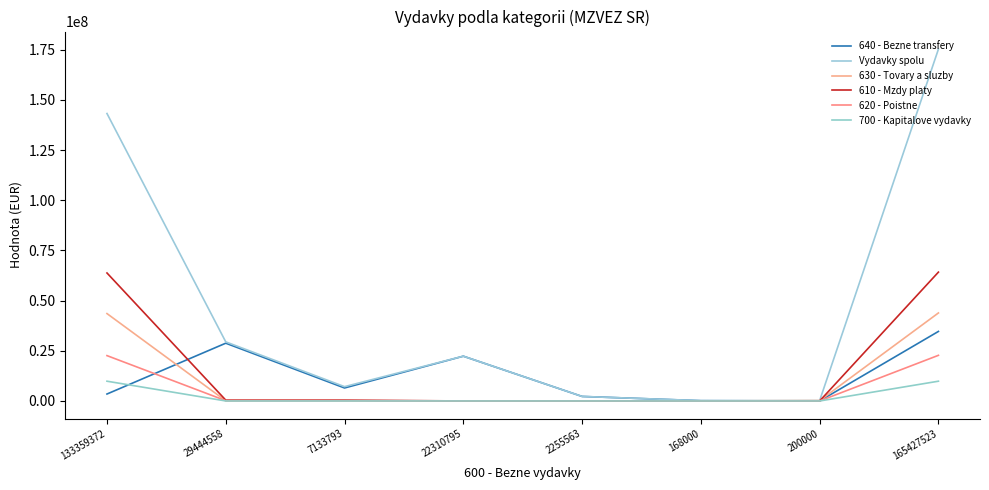

Reading left to right, list all the values displayed in this chart.

640 - Bezne transfery: 133359372=3462105	29444558=28784315	7133793=6473520	22310795=22310795	2255563=2255563	168000=145000	200000=0	165427523=34646983
Vydavky spolu: 133359372=143207930	29444558=29444588	7133793=7133793	22310795=22310795	2255563=2255563	168000=168000	200000=200000	165427523=175276081
630 - Tovary a sluzby: 133359372=43538850	29444558=91712	7133793=91712	22310795=0	2255563=0	168000=23000	200000=200000	165427523=43853562
610 - Mzdy platy: 133359372=63764646	29444558=423293	7133793=423293	22310795=0	2255563=0	168000=0	200000=0	165427523=64187939
620 - Poistne: 133359372=22593771	29444558=145268	7133793=145268	22310795=0	2255563=0	168000=0	200000=0	165427523=22739039
700 - Kapitalove vydavky: 133359372=9848558	29444558=0	7133793=0	22310795=0	2255563=0	168000=0	200000=0	165427523=9848558